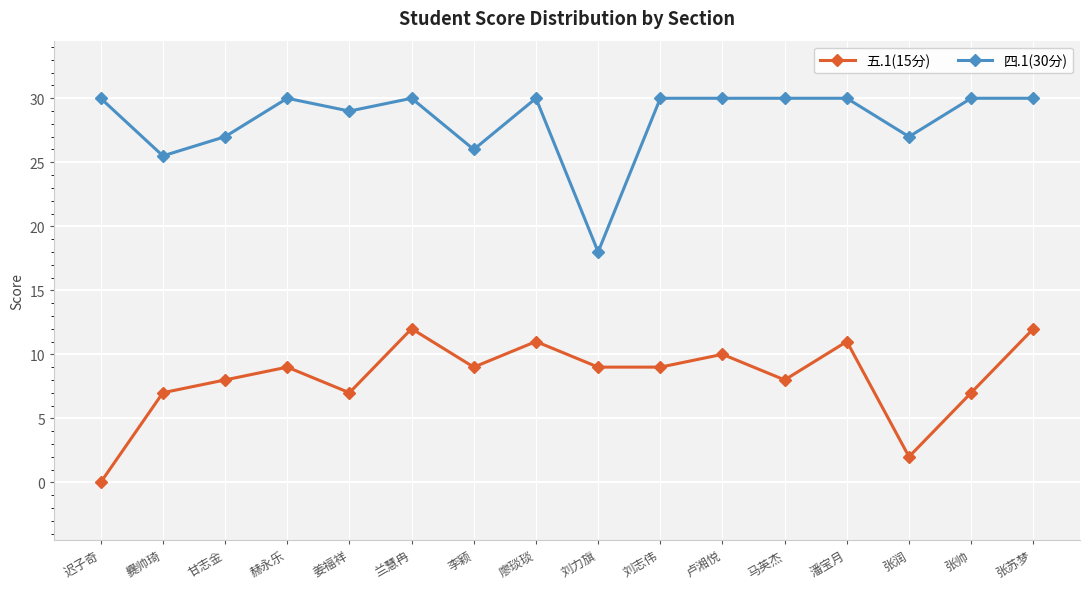

What is the spread (max minus min) of values at 廖琰琰?

19.0